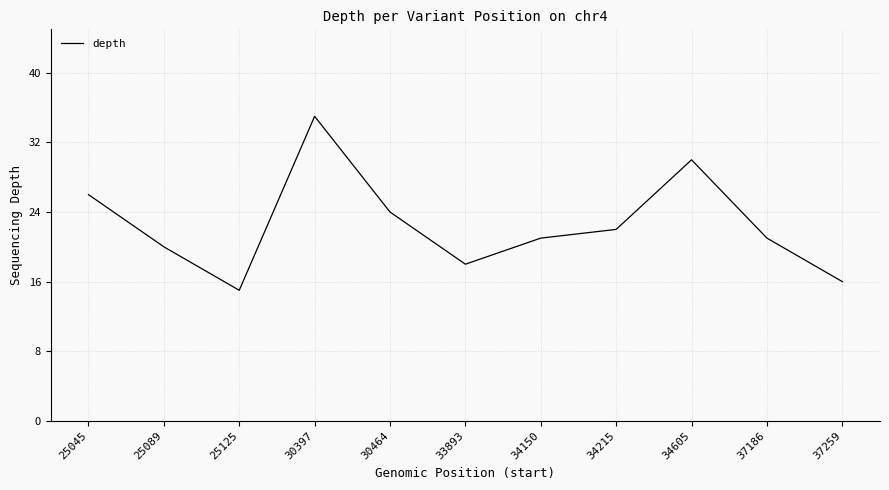

Read the value at 30464, to the nearest 10.

20